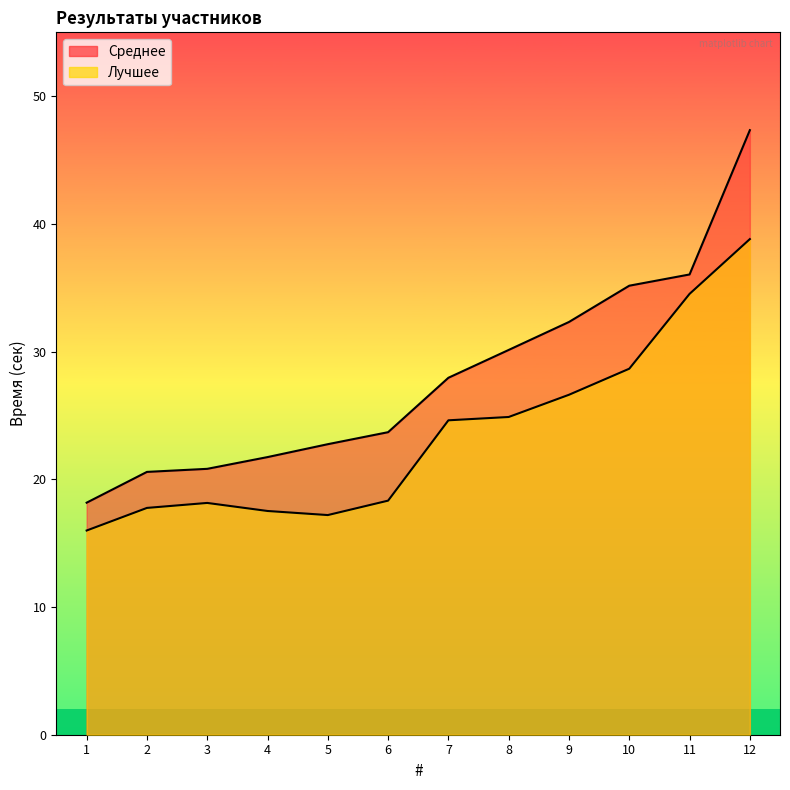

Which category has the lowest value across all series?

1